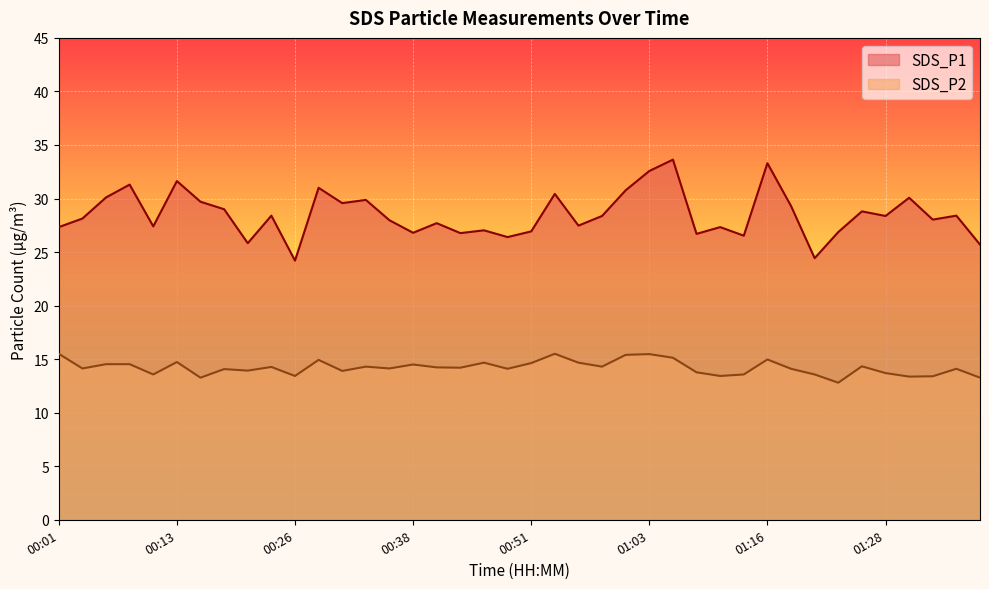

Count the number of data series in this chart.

2